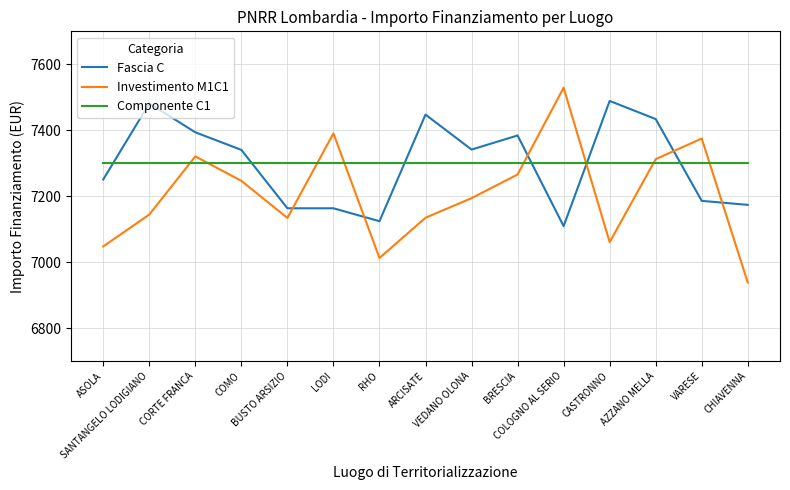

Which series has the widest spread of values?

Investimento M1C1